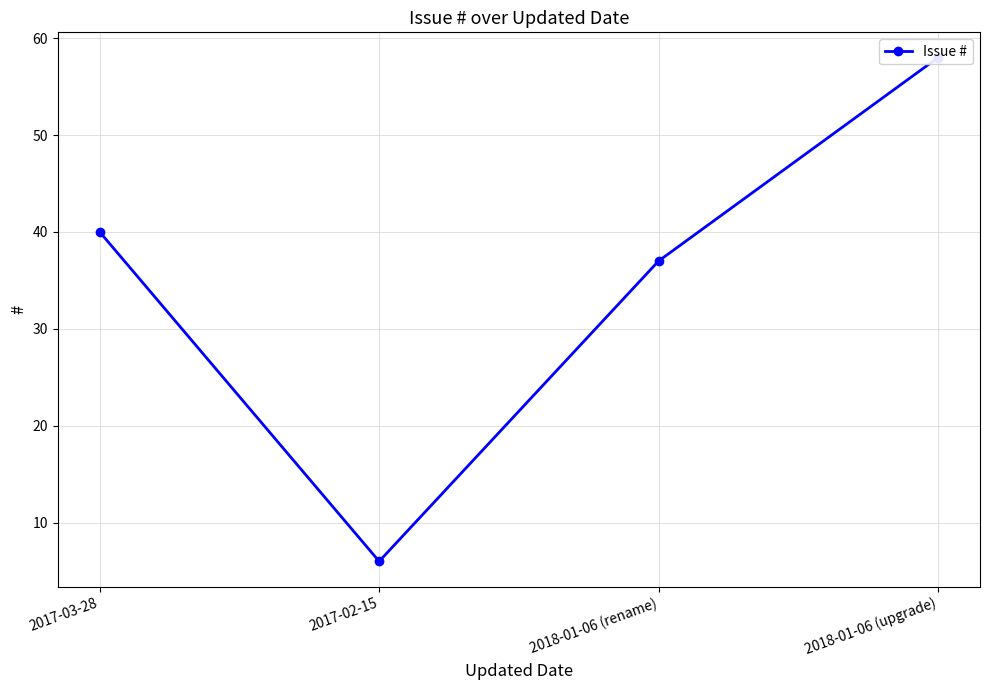

What is the ratio of the value at 2017-02-15 to the value at 2017-03-28?

0.1